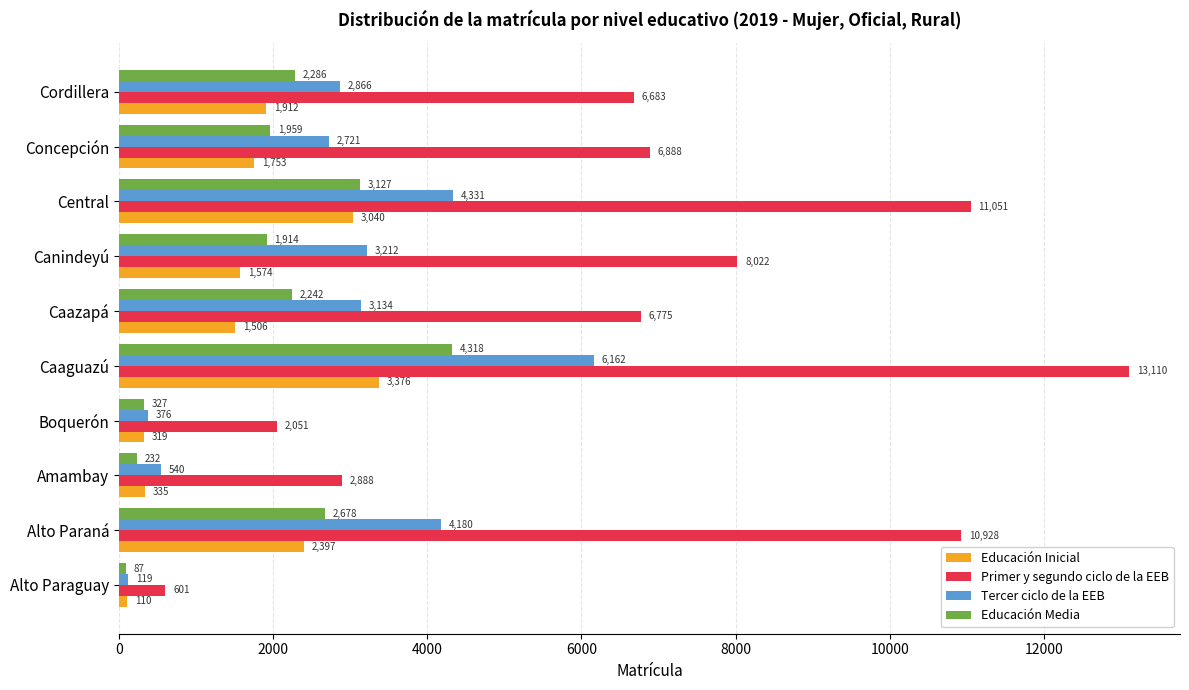

At how many categories does at least one series exceed 5935?

7